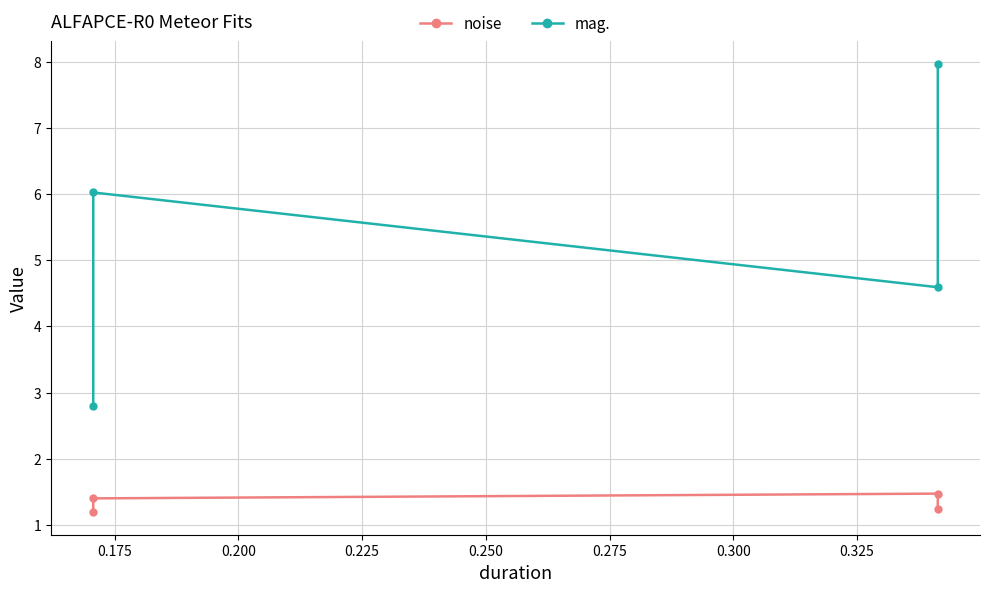

What is the value of the mag. point at the 2nd from the left?

6.0